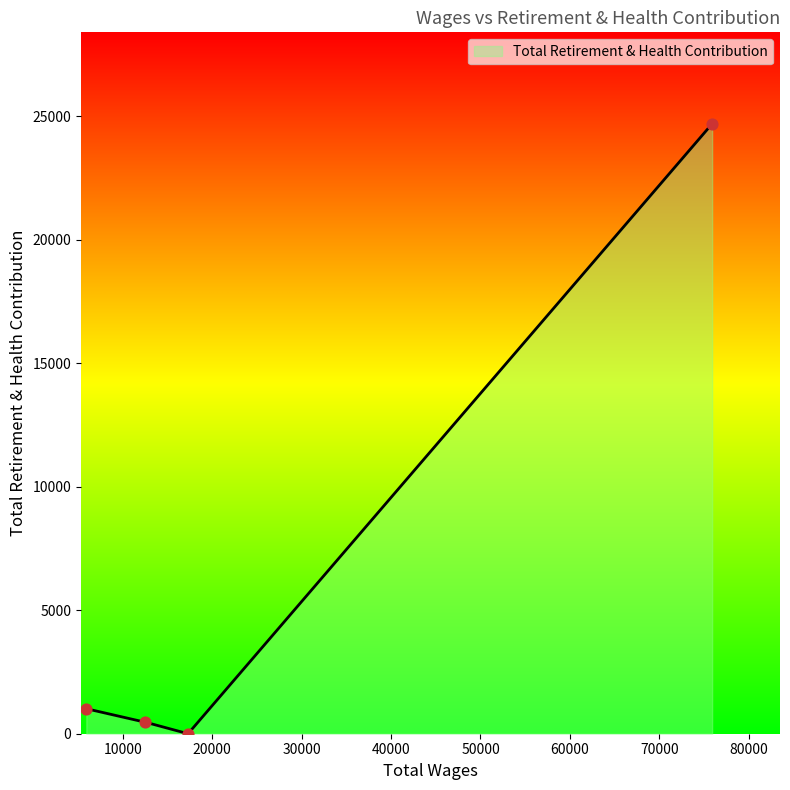

What is the change in value from 75905.0 to 5919.0?

-23677